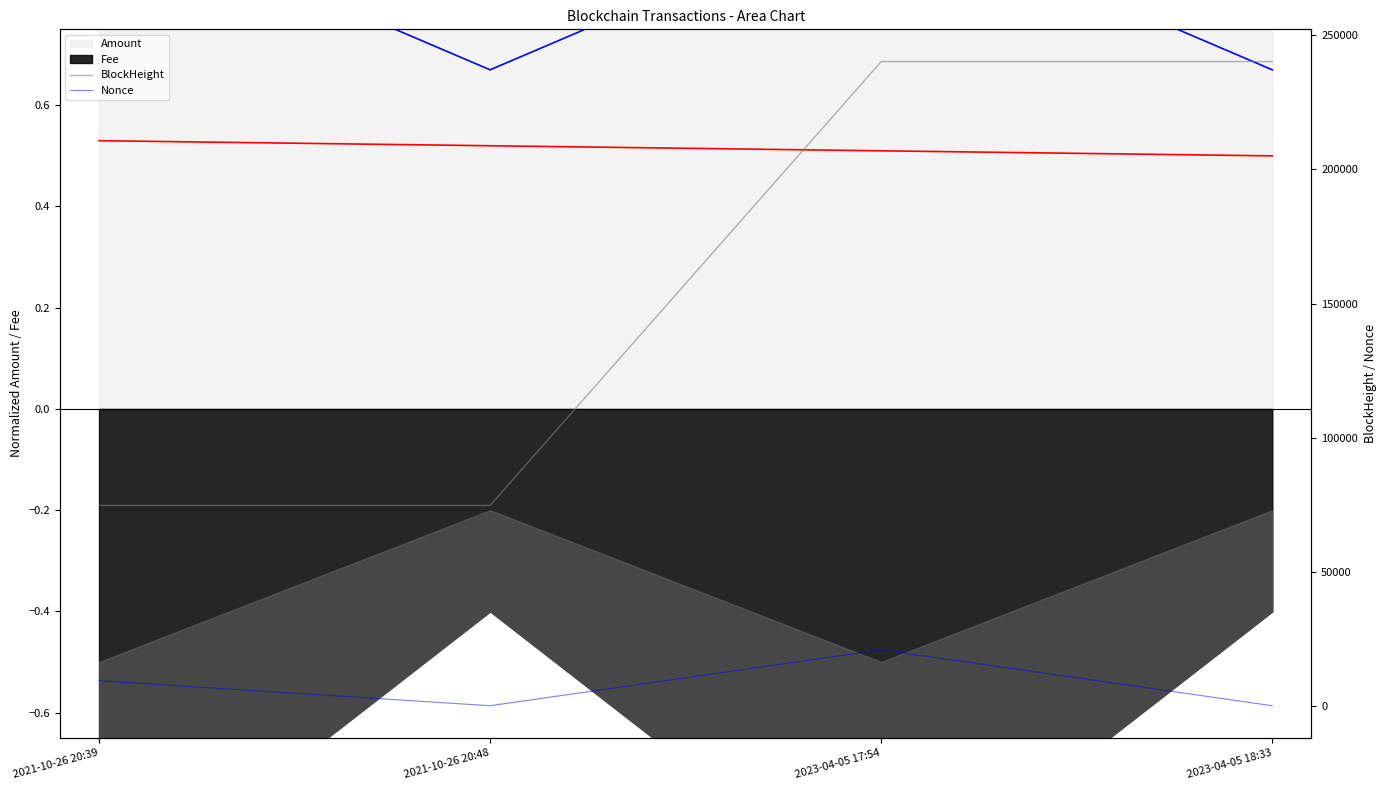

True or false: Nonce and BlockHeight intersect in this chart.

False